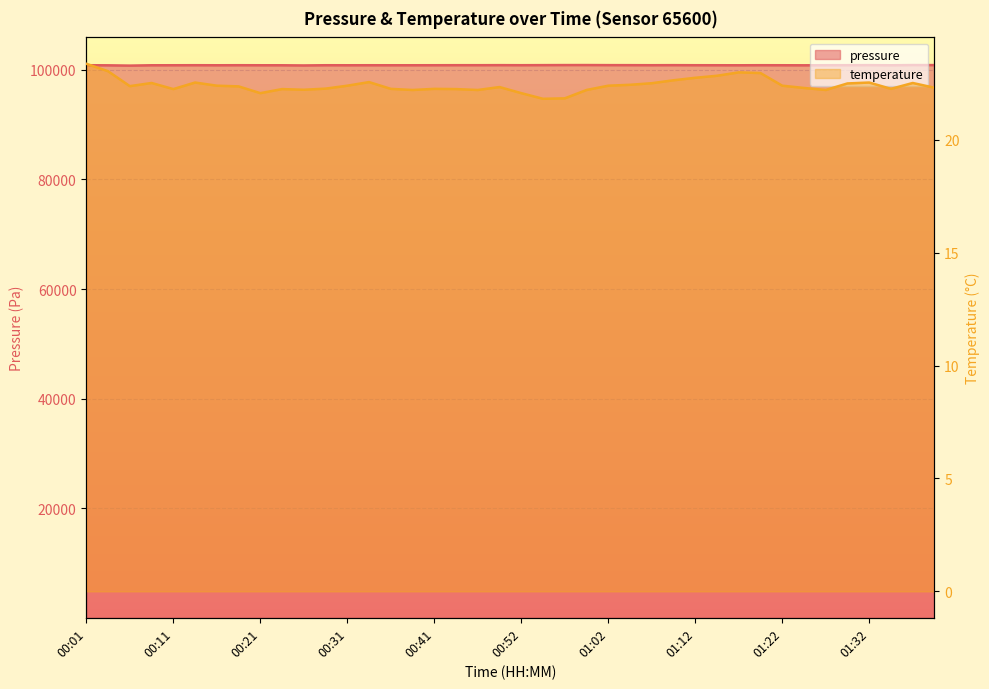

What is the difference between the maximum and minimum values in the pressure series?

104.0